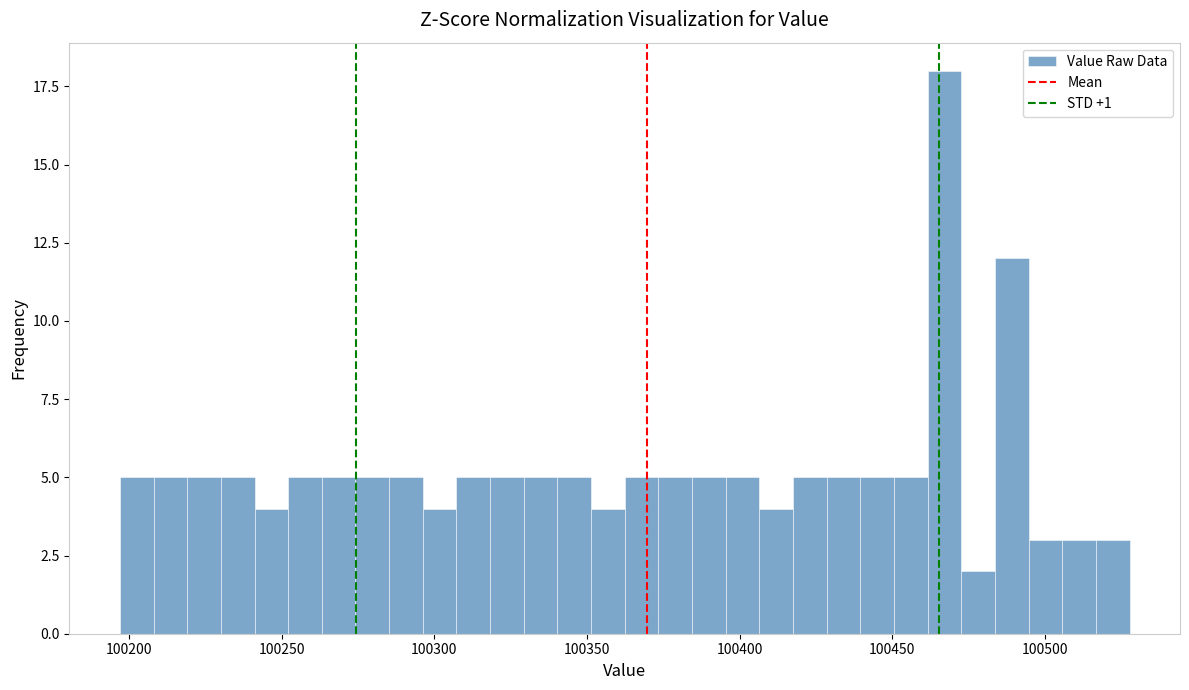

Read against the x-axis, roughly where is the centre of the tallest bar?

100465